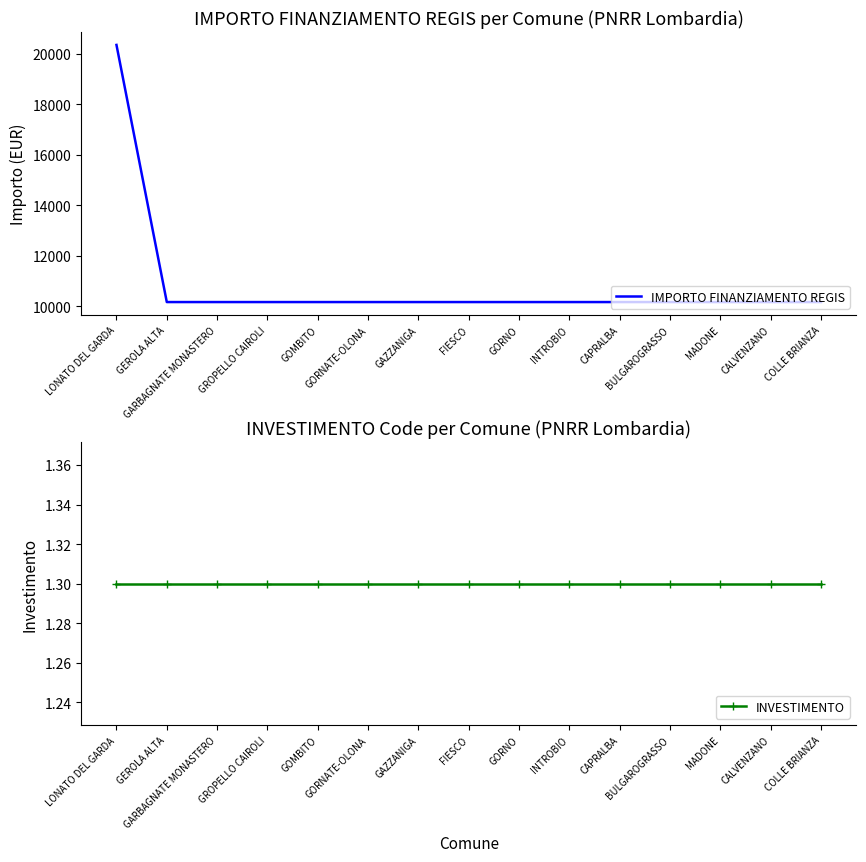

Which series has the largest total across all categories?

IMPORTO FINANZIAMENTO REGIS